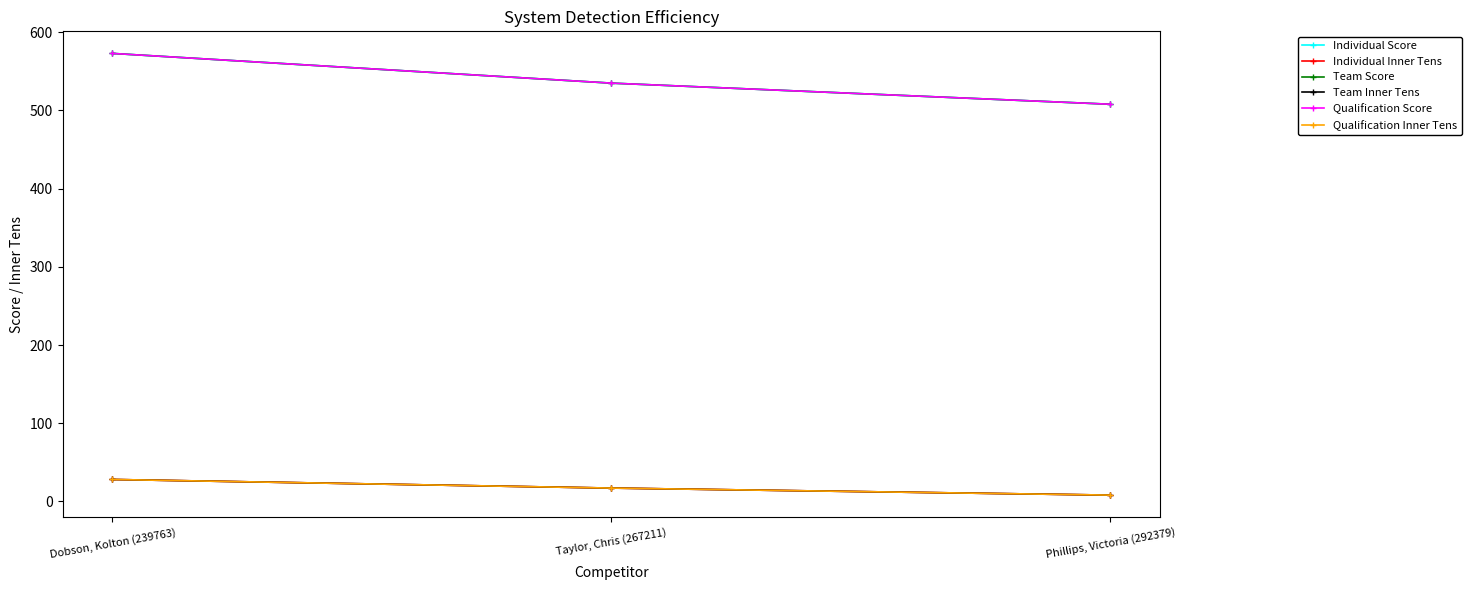

Reading right to left, transcribe all the data shown in this chart.

Individual Score: 508	535	573
Individual Inner Tens: 8	17	28
Team Score: 508	535	573
Team Inner Tens: 8	17	28
Qualification Score: 508	535	573
Qualification Inner Tens: 8	17	28